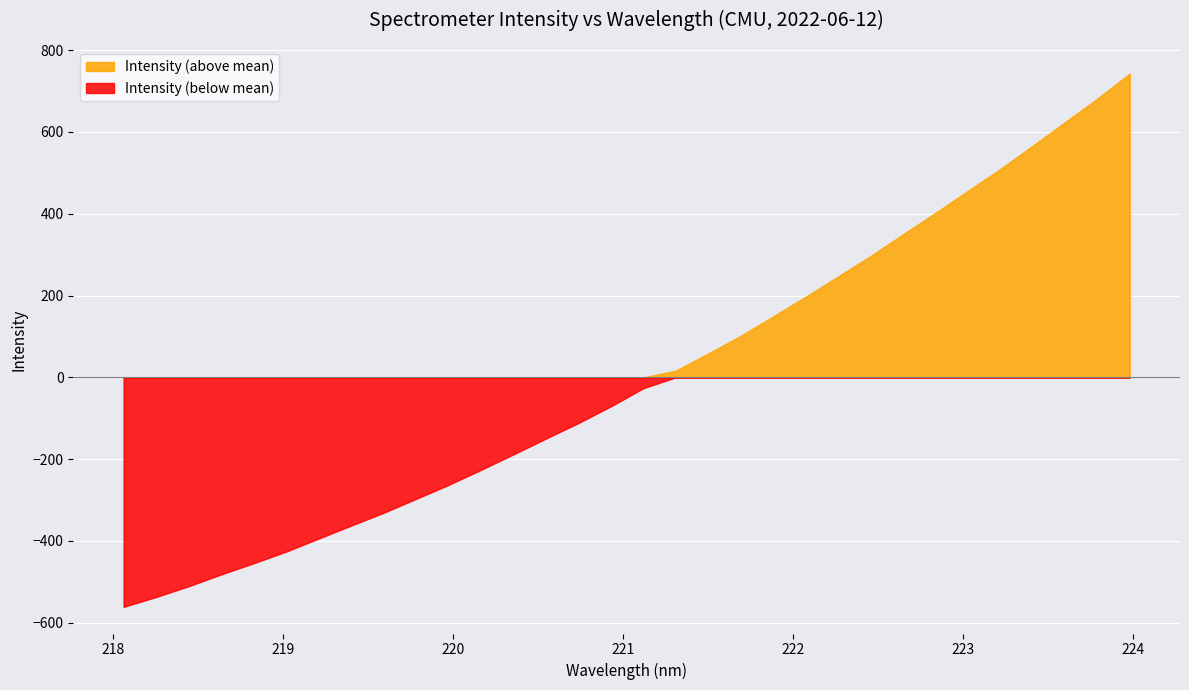

List the labels in order of value, largest first.

223.9802, 223.7895, 223.5987, 223.408, 223.2172, 223.0264, 222.8355, 222.6447, 222.4538, 222.263, 222.0721, 221.8812, 221.6902, 221.4993, 221.3083, 221.1174, 220.9264, 220.7354, 220.5444, 220.3533, 220.1623, 219.9712, 219.7801, 219.589, 219.3979, 219.2067, 219.0156, 218.8244, 218.6332, 218.442, 218.2508, 218.0596